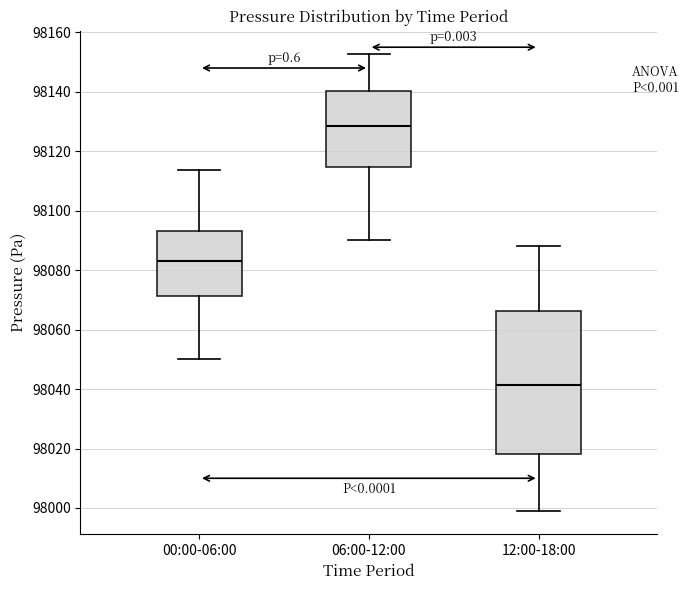

Reading left to right, transcribe this box plot: for each box, give where its median line is, the range the box spans, and where its two whiskers end, as read against the y-axis. The values are not printed on the chart, so give them approximately, as read against the axis.

00:00-06:00: median 98082, box 98072 to 98094, whiskers 98050 to 98114
06:00-12:00: median 98128, box 98114 to 98140, whiskers 98090 to 98152
12:00-18:00: median 98042, box 98018 to 98066, whiskers 97998 to 98088